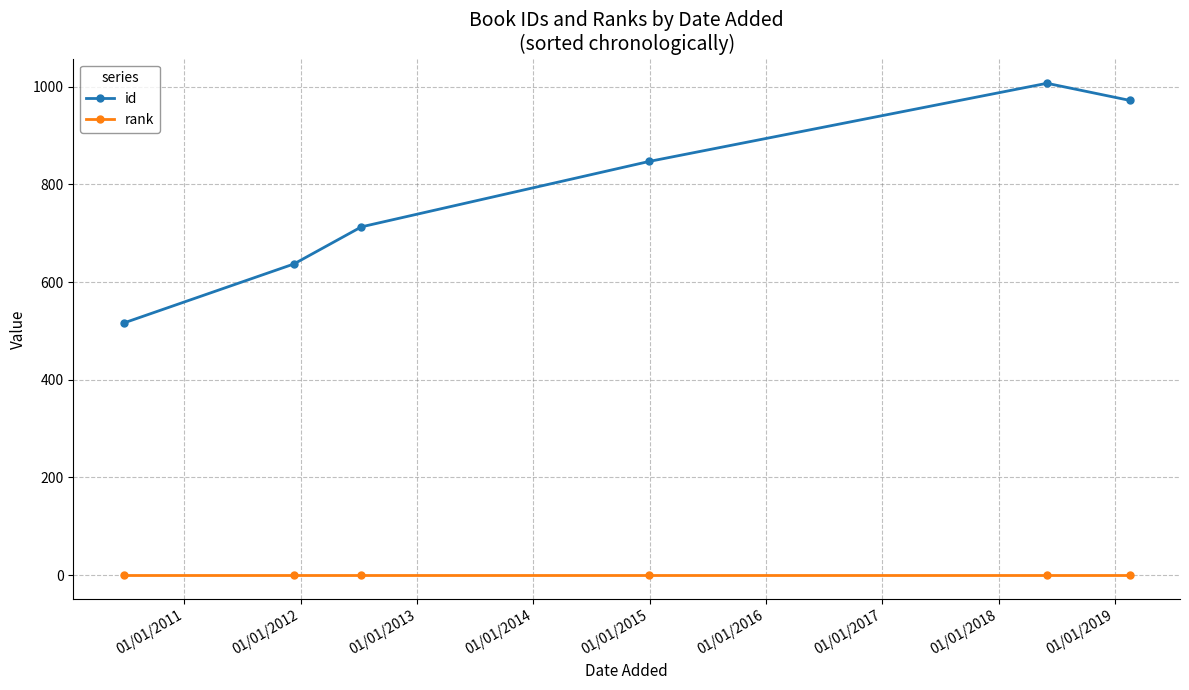

What is the minimum value for id?

516